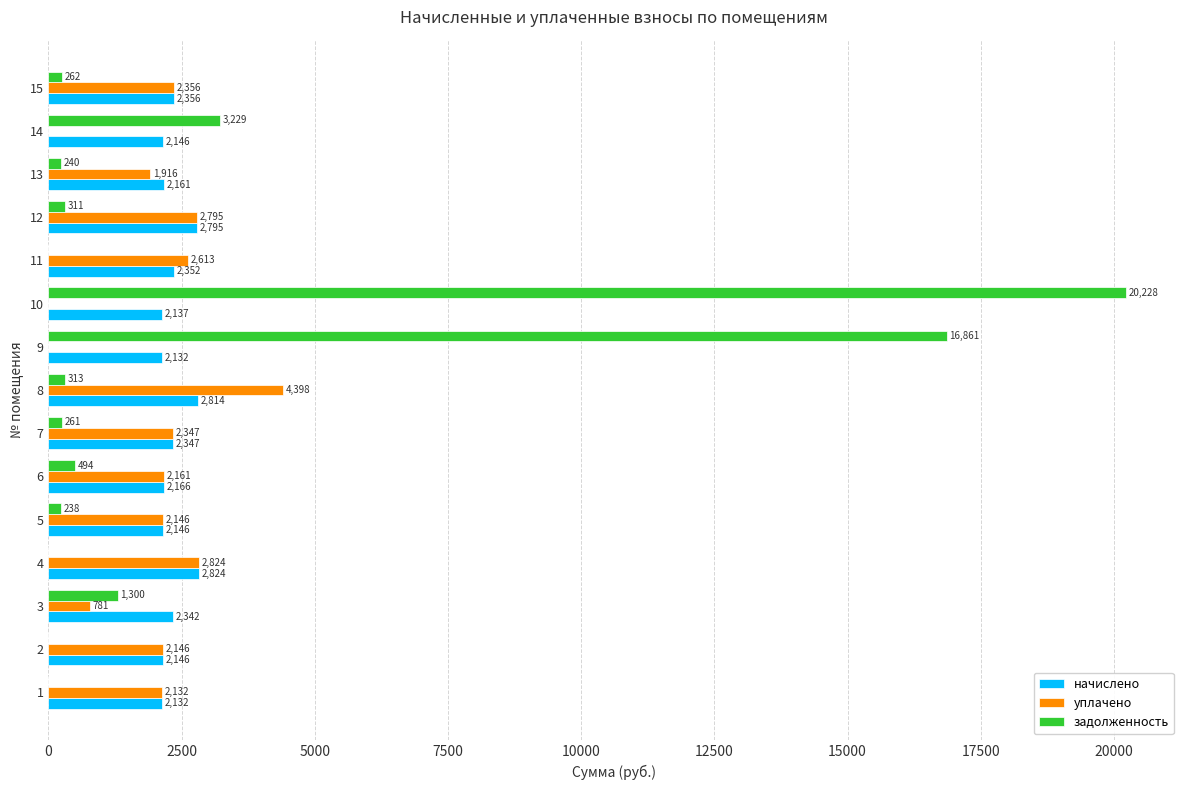

At which category is the sum across all series the highest?

10